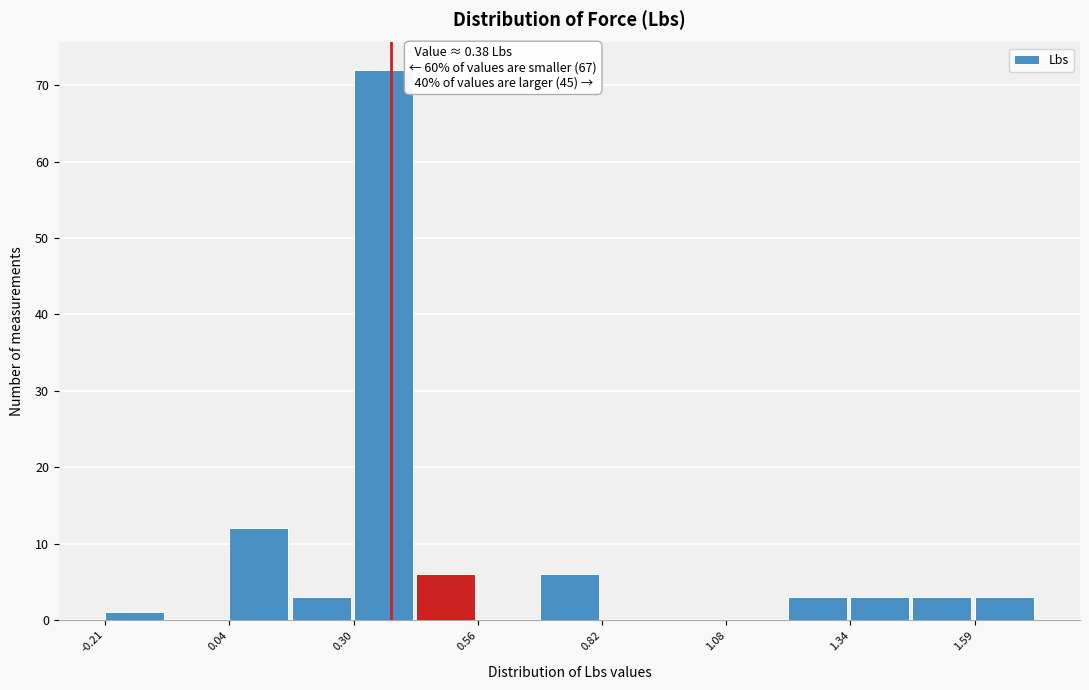

Around what value on the x-axis is the tallest bar? Give the approximate position of its centre, as read against the axis.

0.35